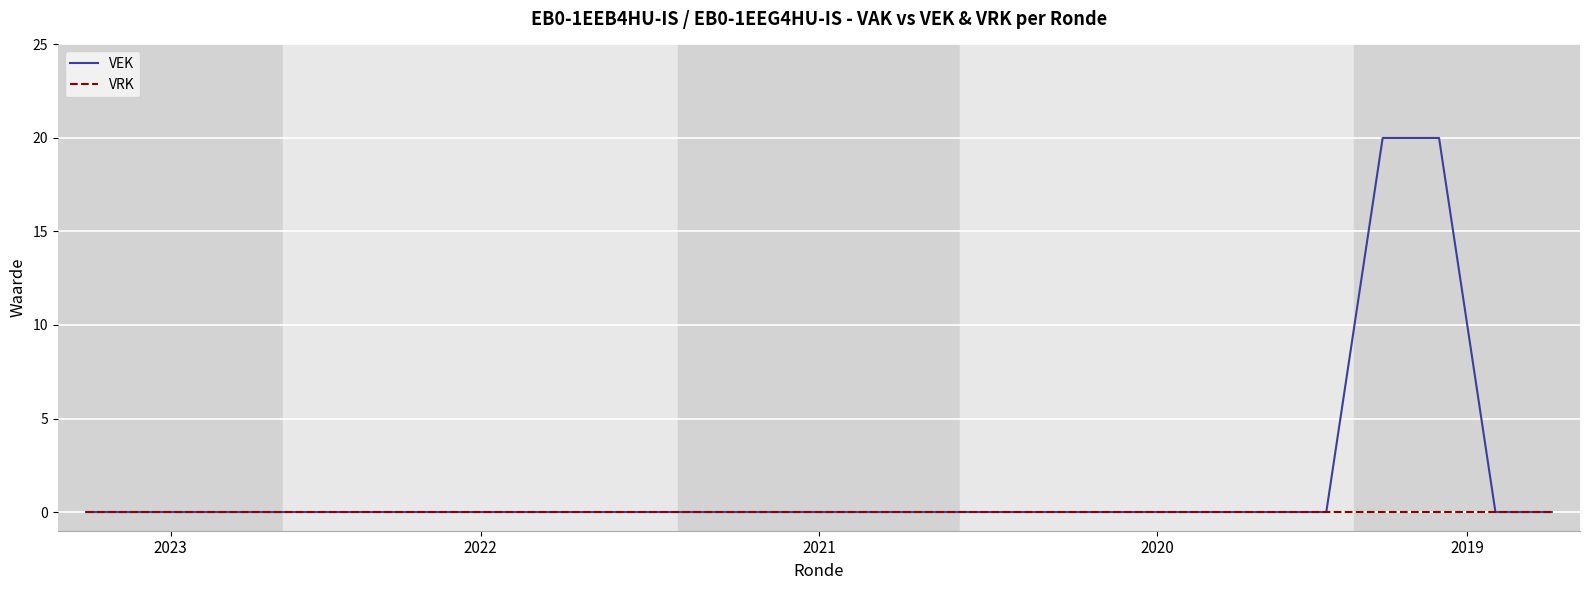

What is the average value of the VEK series?

1